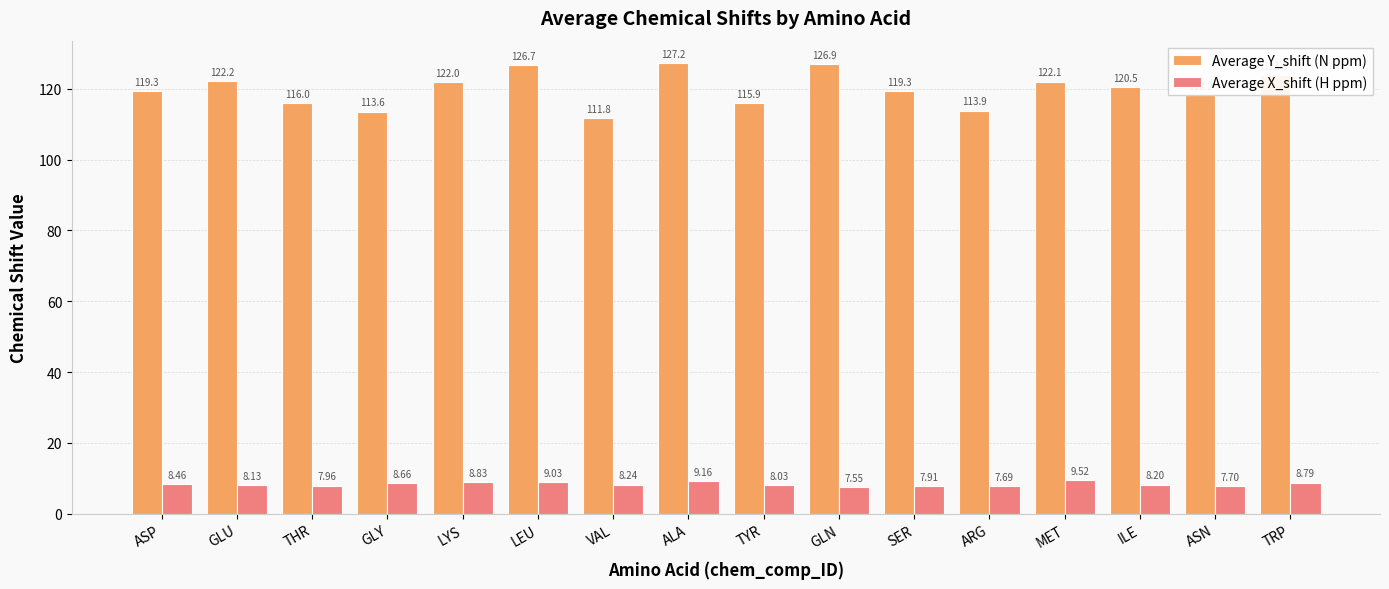

What is the maximum value for Average Y_shift (N ppm)?

127.2